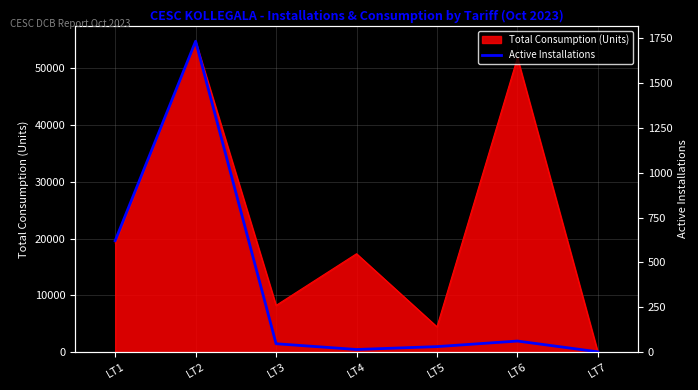

How many data points are less than 47?

3